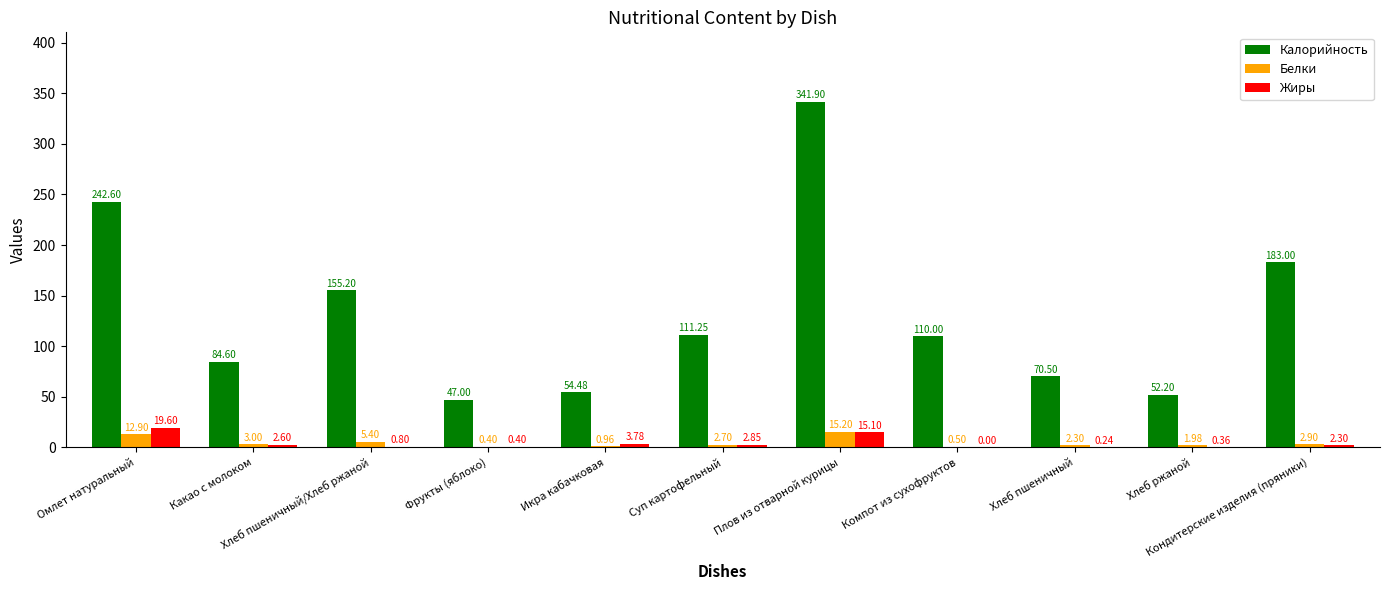

What is the sum of all Калорийность values?

1452.7